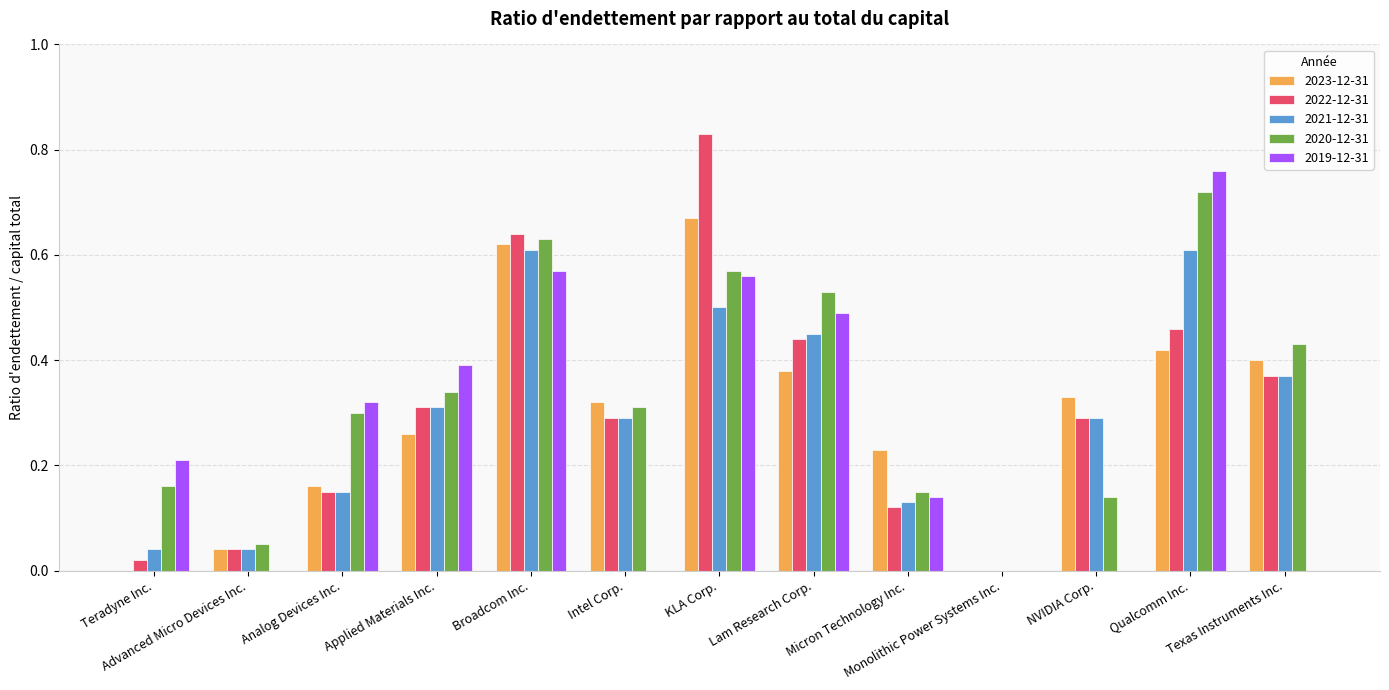

The value of 2021-12-31 at Qualcomm Inc. is 0.3. True or false?

False